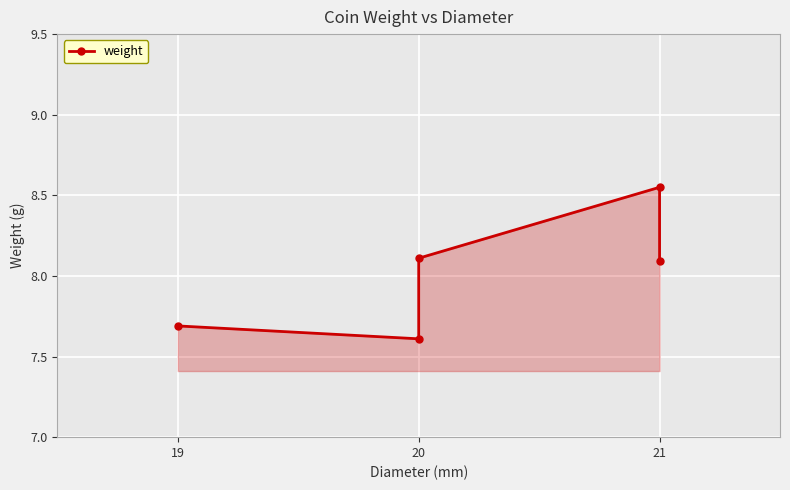

Is it true that the value at 20 is 7.6?

True